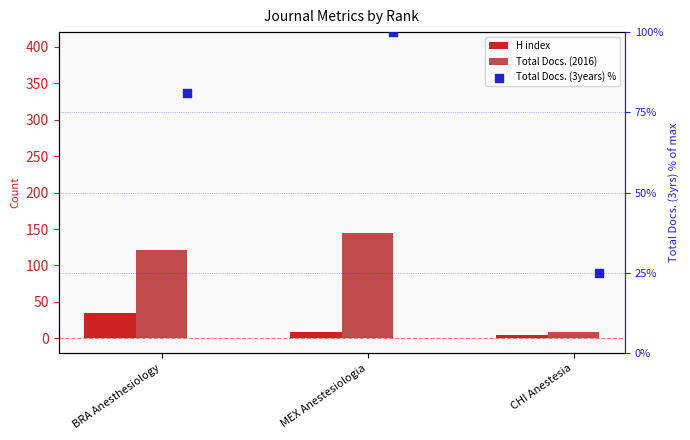

Which series contains the lowest Y value?

H index